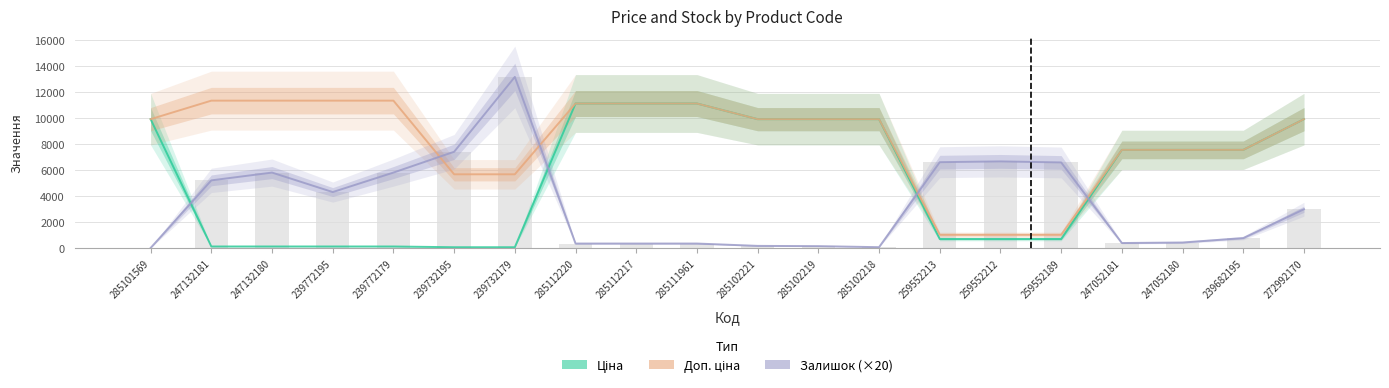

What is the average value of the Залишок (×20) series?

3371.0